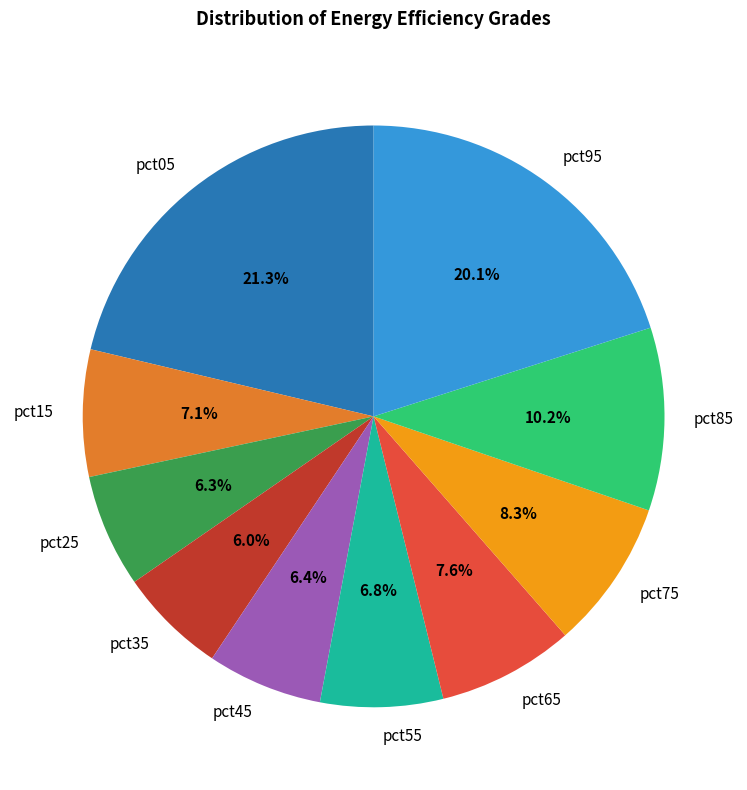

How much of the chart is everything except pct75?

91.7%